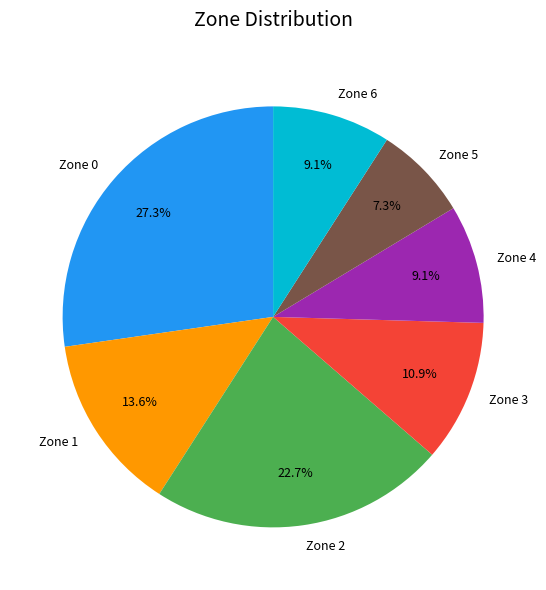

Is it true that Zone 5 is 7% of the pie?

True